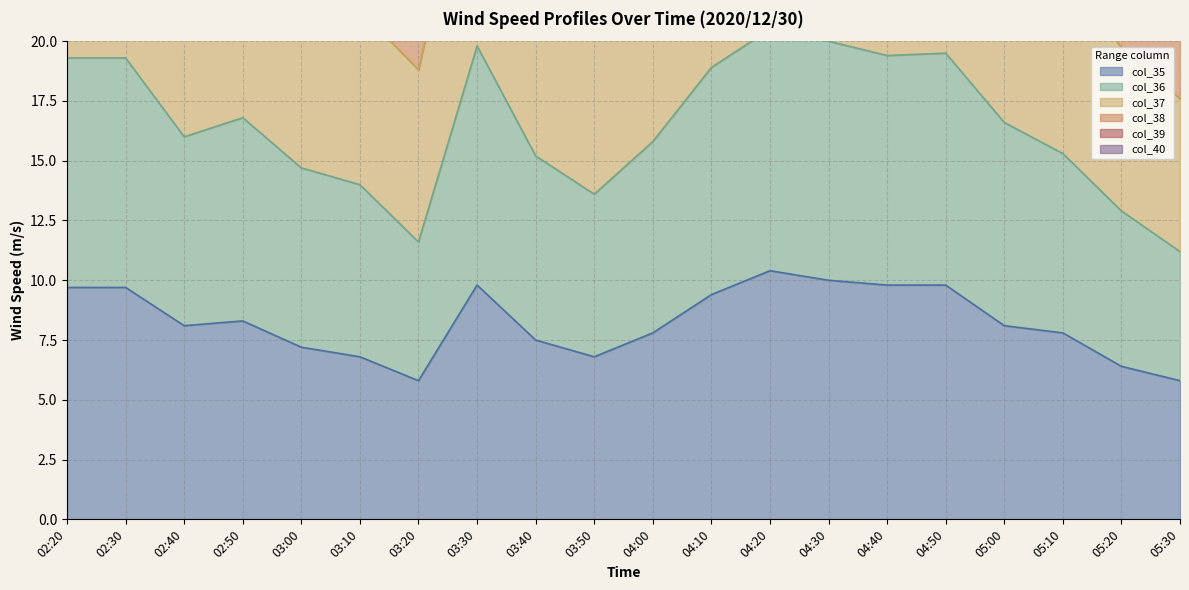

What is the sum of all col_38 values?

988.9